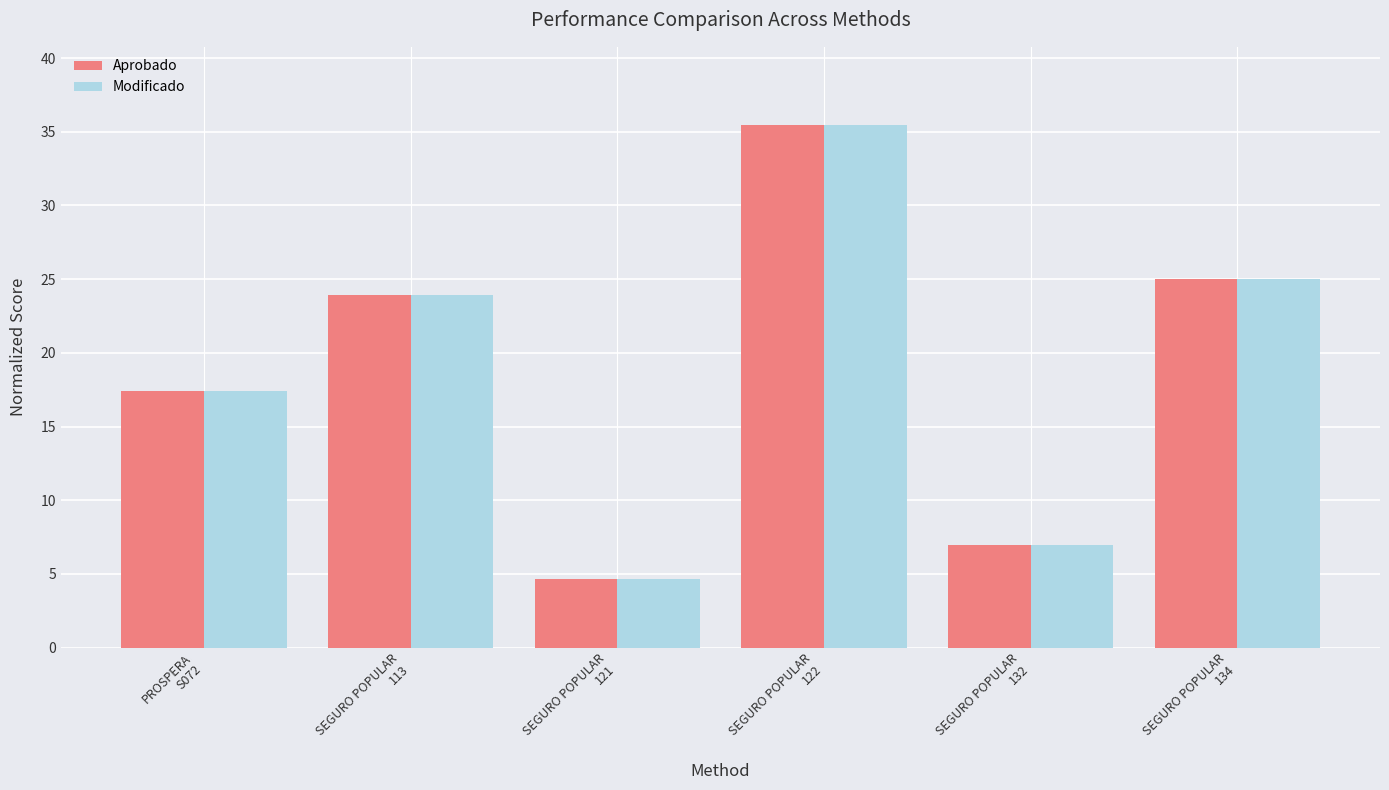

What is the average value of the Aprobado series?

18.9